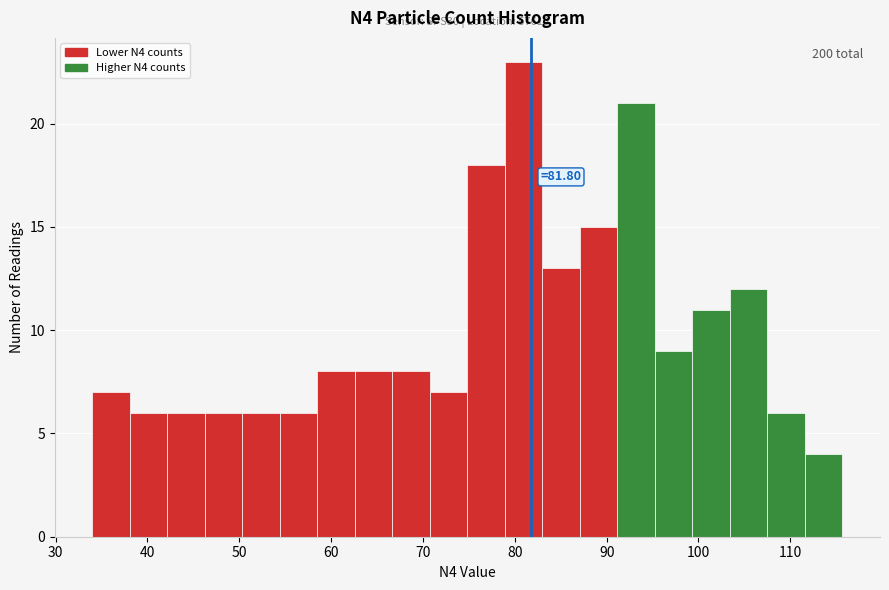

Over which range of the x-axis is the bar tallest?

79 to 83